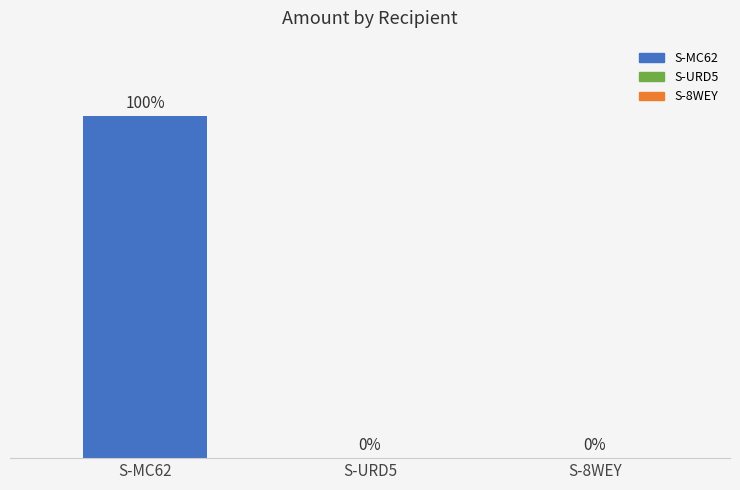

At which category does the chart reach its peak across all series?

S-MC62